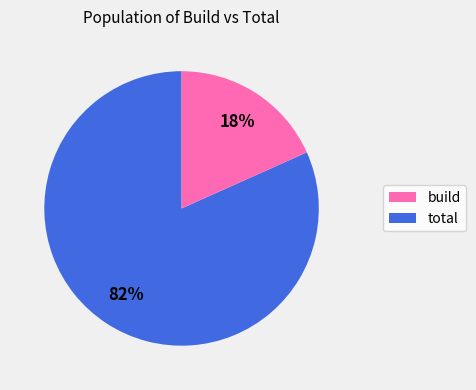

Is there any slice that represents more than half of the pie?

Yes